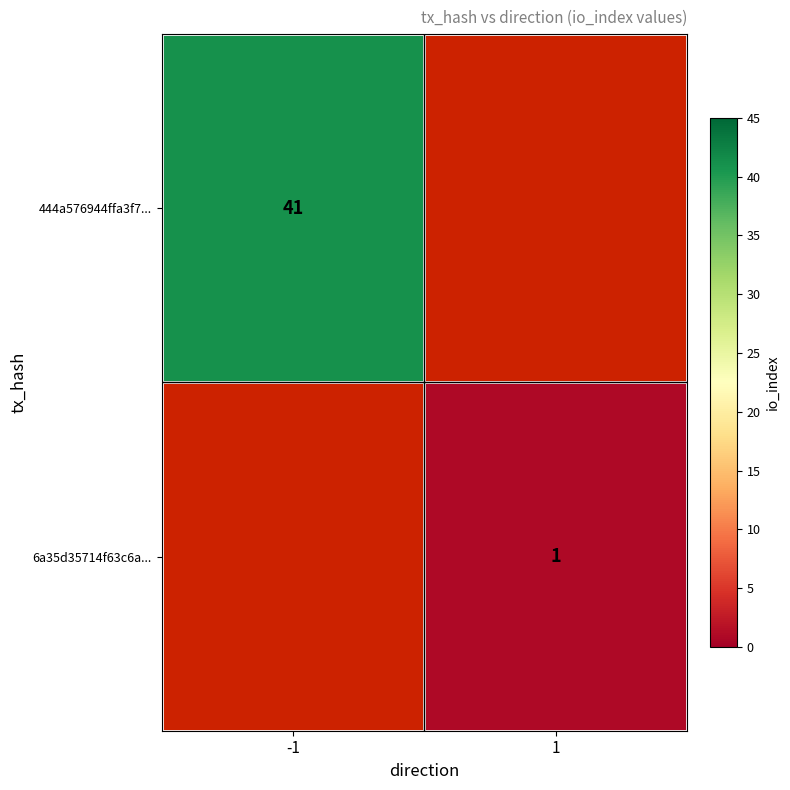

Is it true that 444a576944ffa3f7... equals 69 at -1?

False